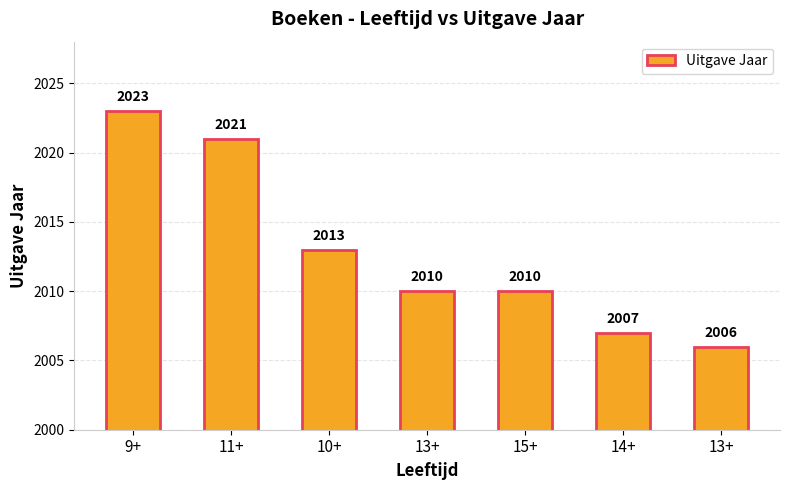

How many bars are there in total?

7